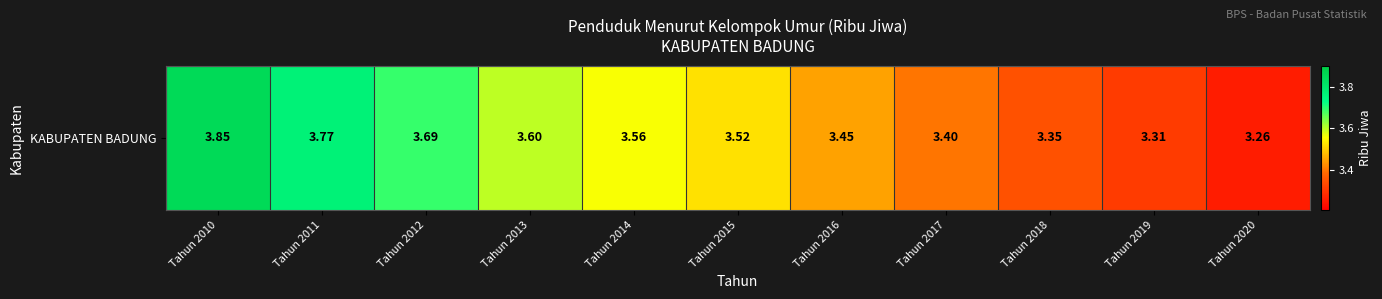

What is the ratio of the value at Tahun 2010 to the value at Tahun 2012?

1.0